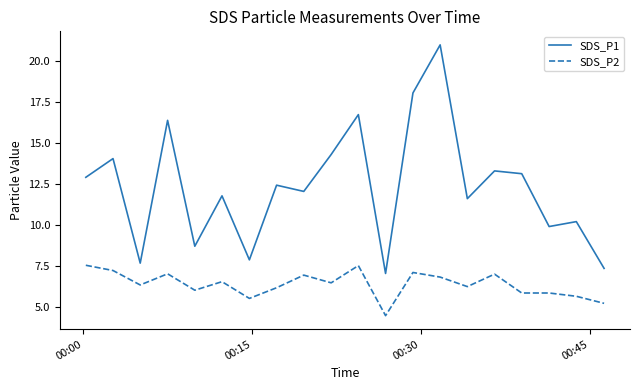

In SDS_P1, how many points are lower than both neighbors (excluding endpoints)?

7